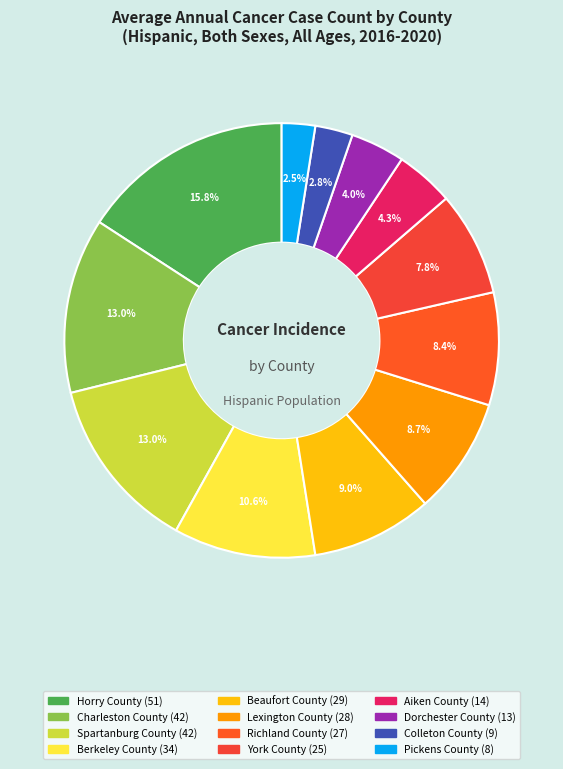

To the nearest percent, what is the difference between the largest and smallest slice percentages?

13%